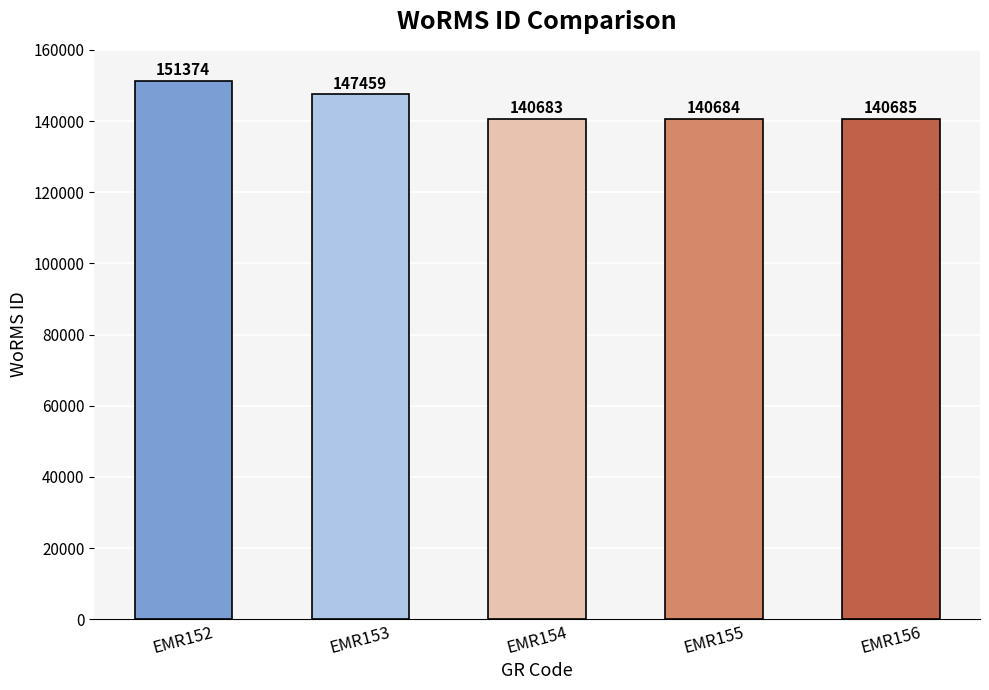

What is the smallest value displayed?

140683